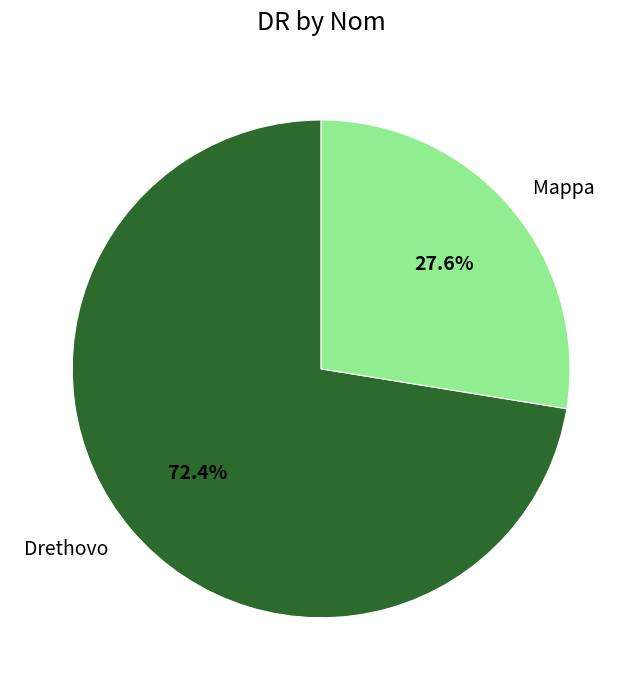

Does Mappa represent more than half of the total?

No